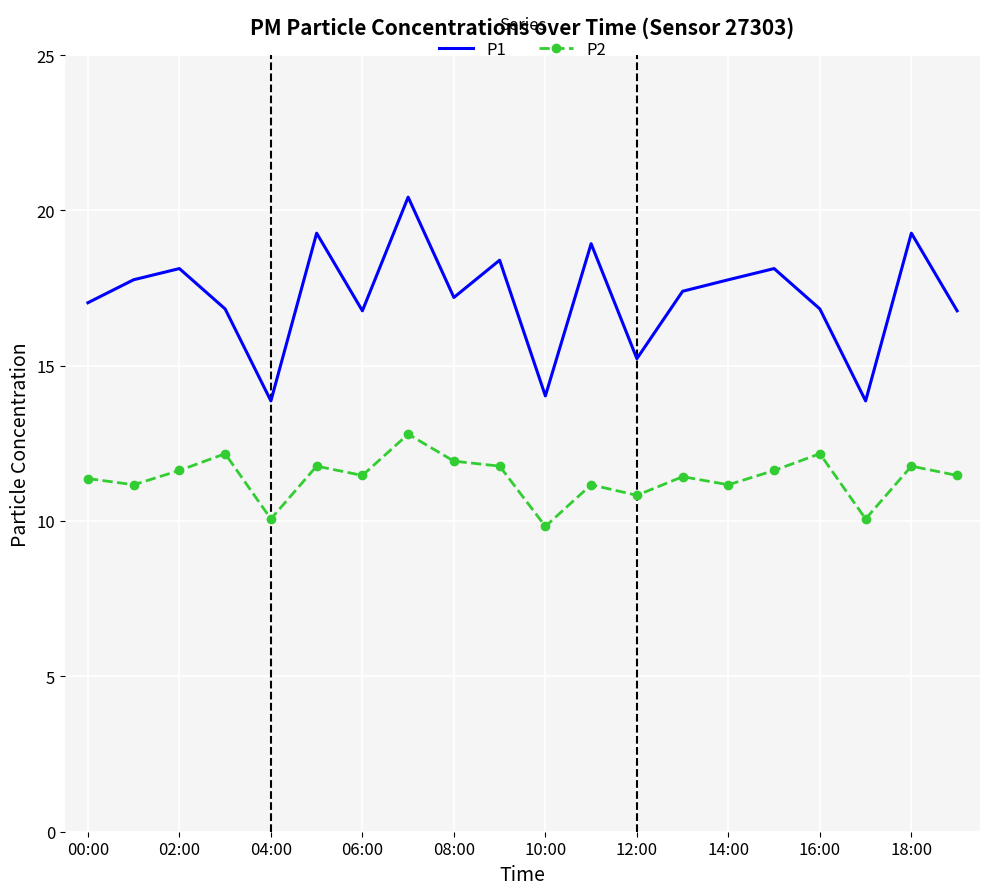

True or false: P2 and P1 intersect in this chart.

False